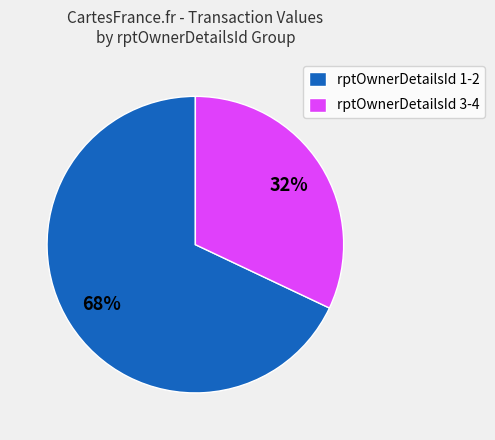

Combined, do rptOwnerDetailsId 1-2 and rptOwnerDetailsId 3-4 account for over 50%?

Yes